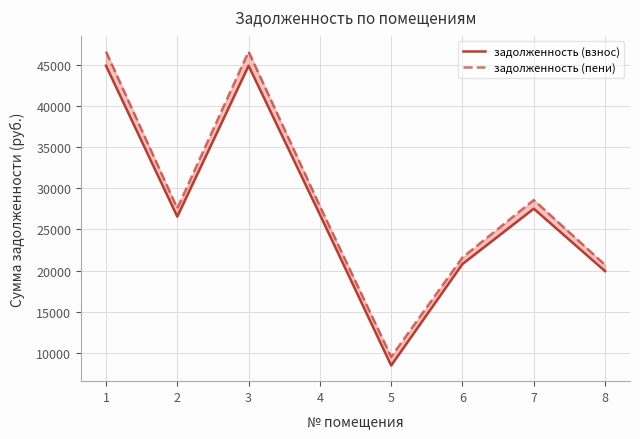

Count the number of data series in this chart.

2